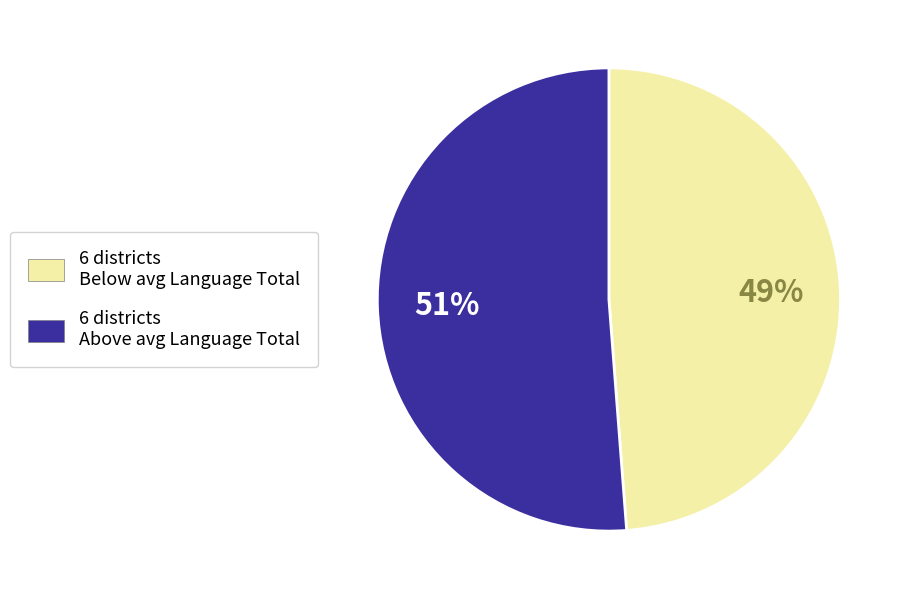

The 6 districts Above avg Language Total slice represents 51% of the pie. True or false?

True